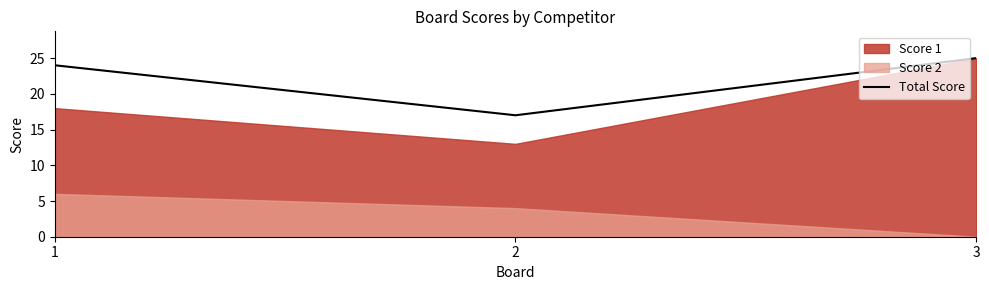

The value at 2 is 17. True or false?

True